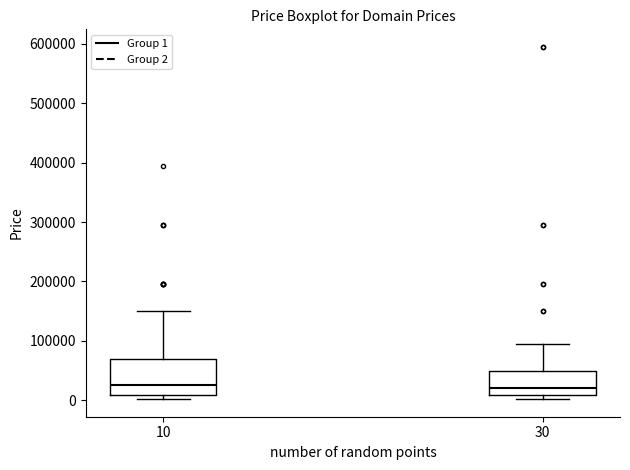

Comparing the boxes themselves (not the whiskers), which one is the tallest?

10